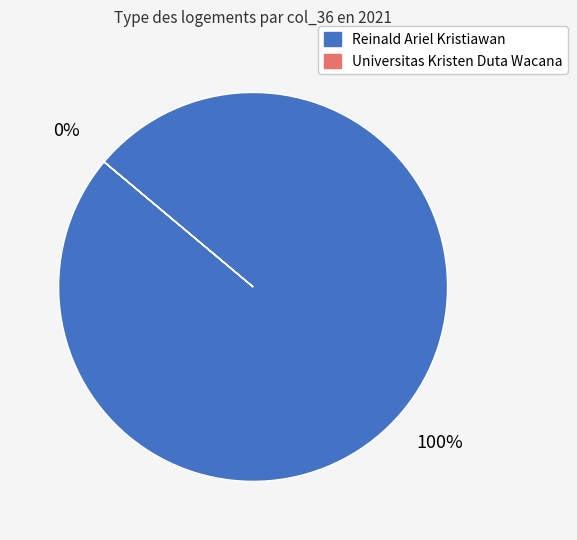

Which category accounts for the majority?

Reinald Ariel Kristiawan